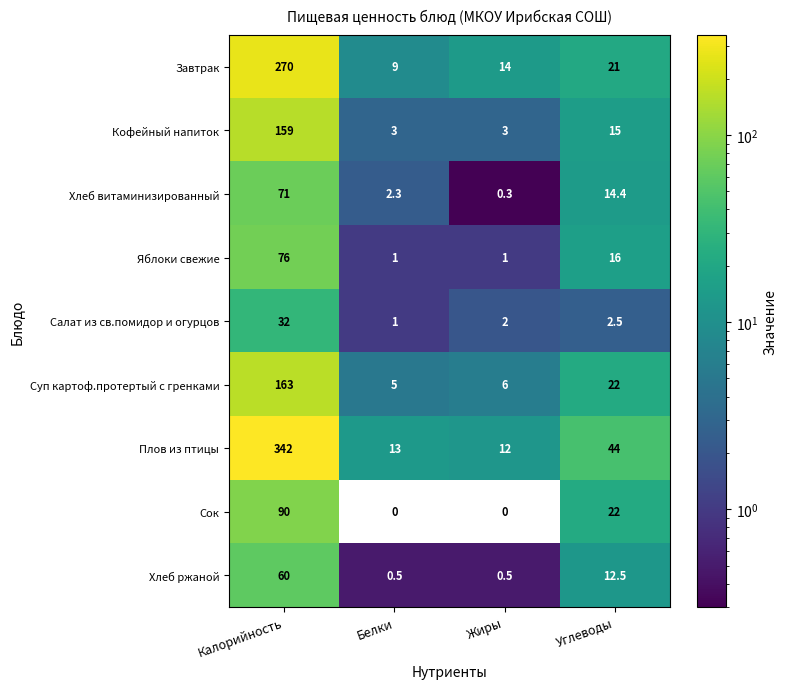

Which series has the widest spread of values?

Плов из птицы